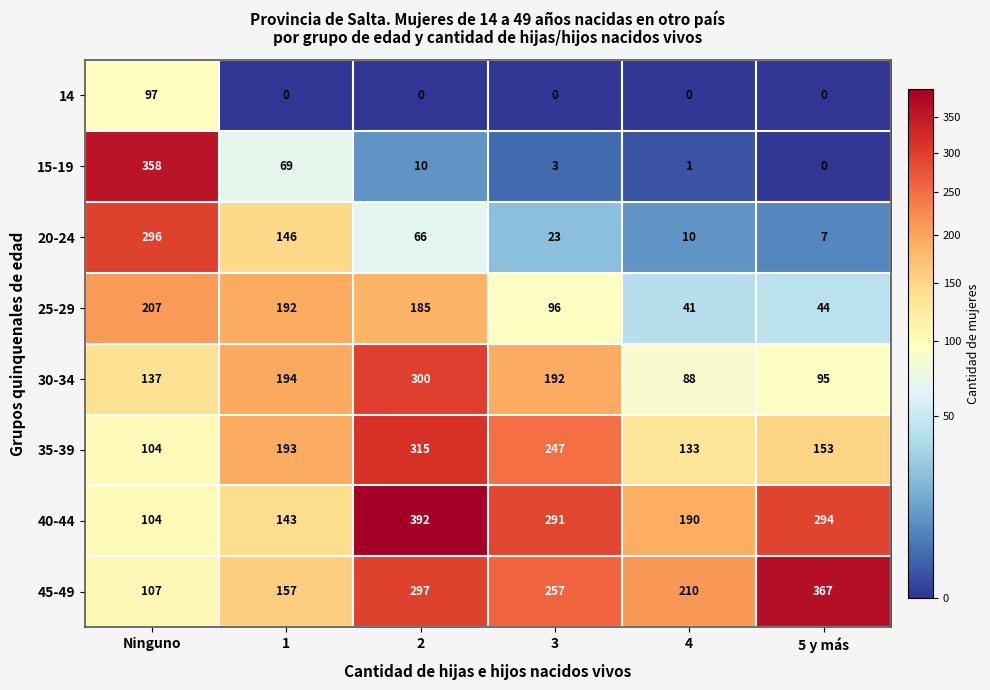

Where is 40-44 nearest to the value 248?

3